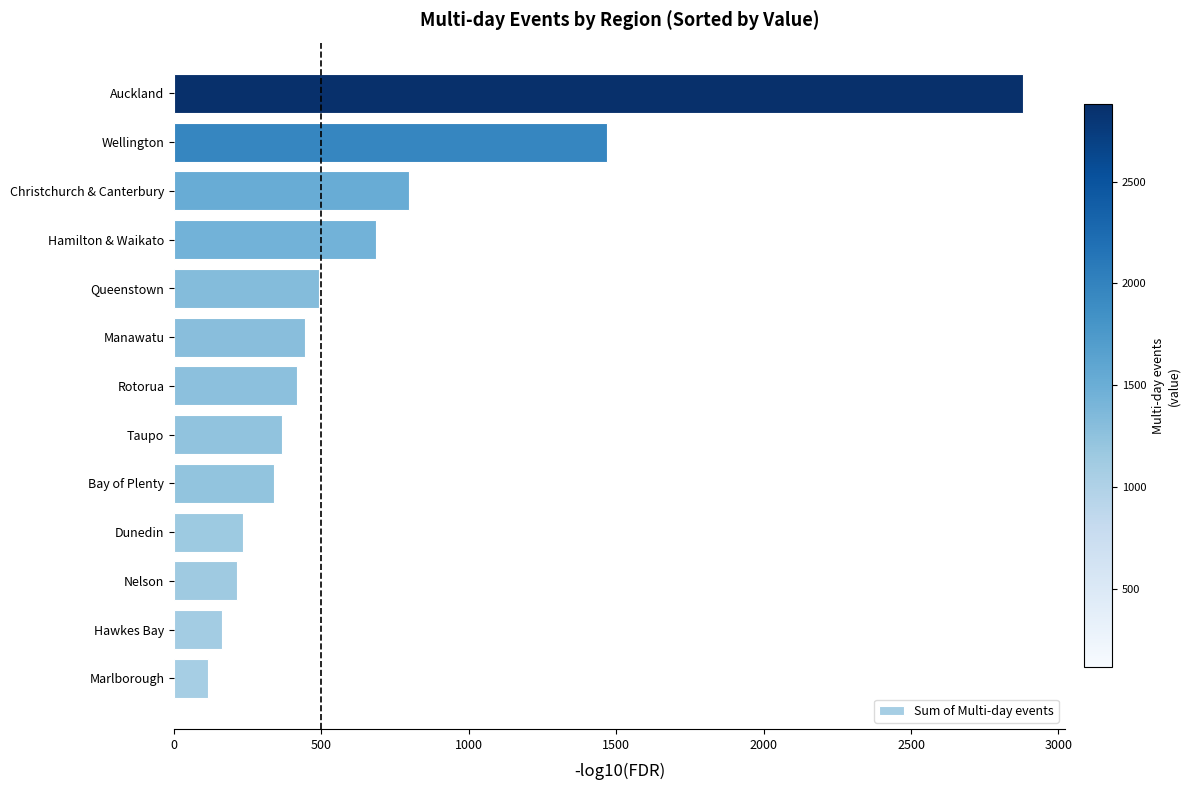

At which category does the chart reach its peak across all series?

Auckland